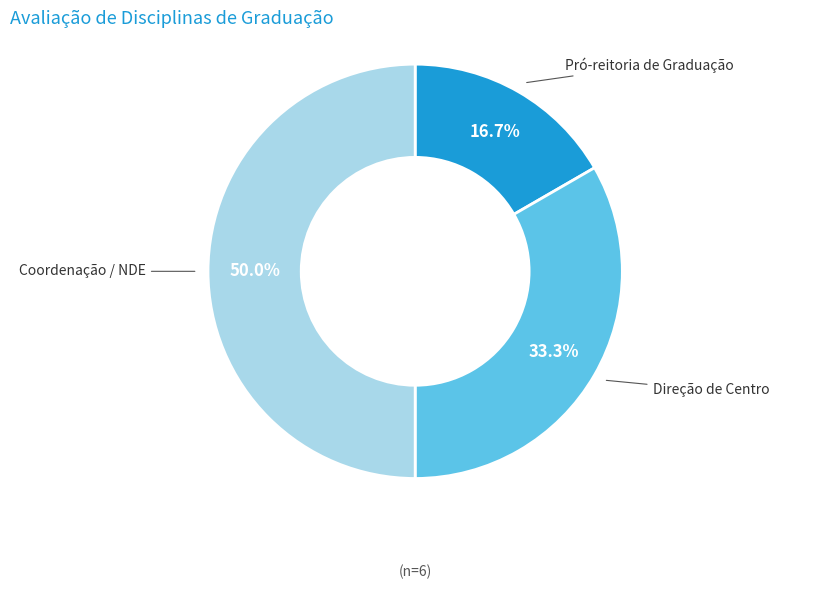

Which has a higher value, Coordenação / NDE or Pró-reitoria de Graduação?

Coordenação / NDE